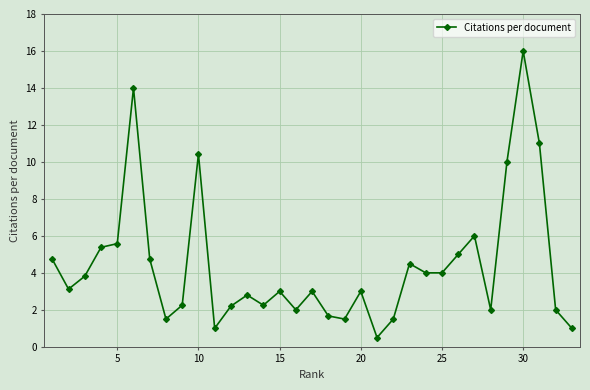

What is the average value?

4.4